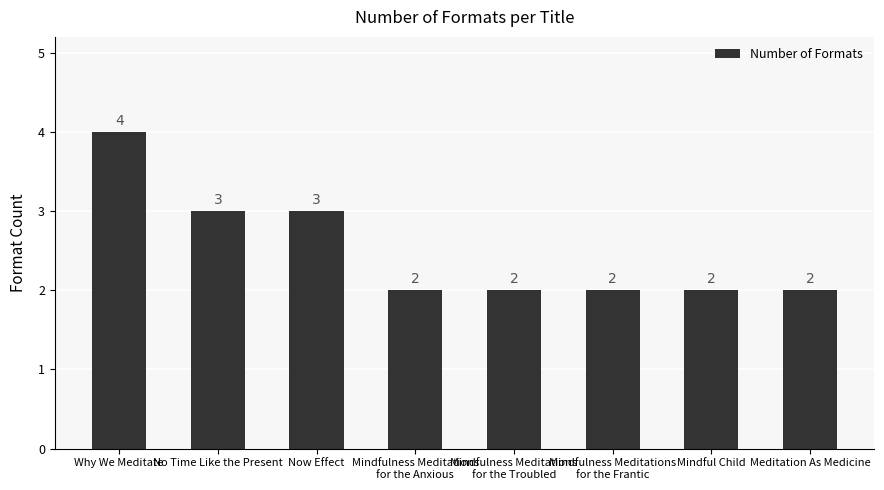

What is the difference between the maximum and minimum values?

2